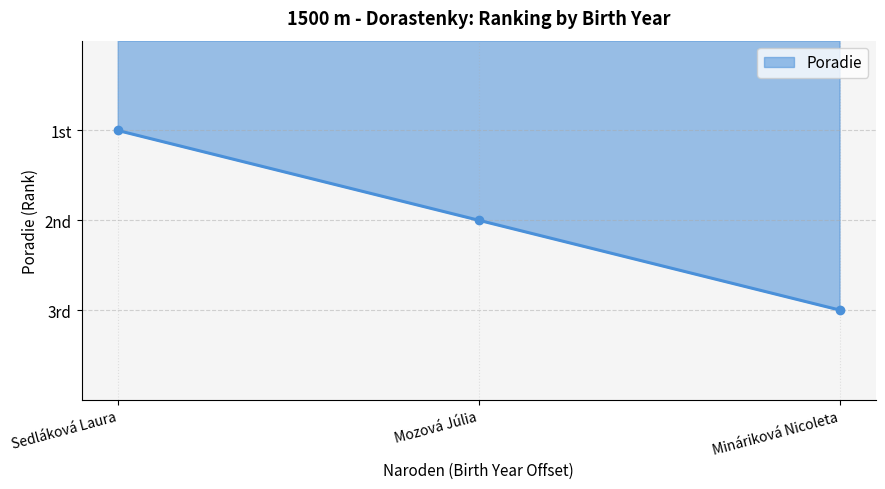

Does the chart have visible grid lines?

Yes